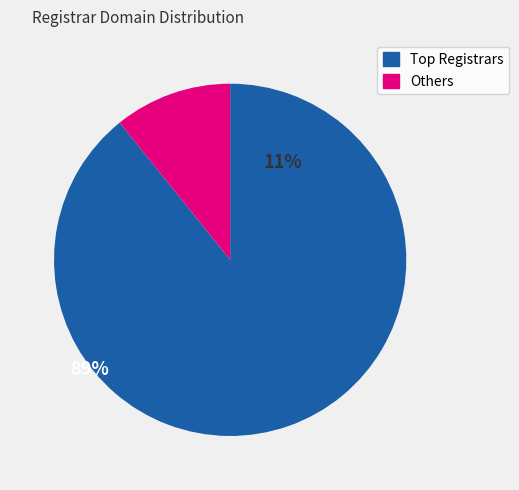

Is there a majority slice in this chart?

Yes